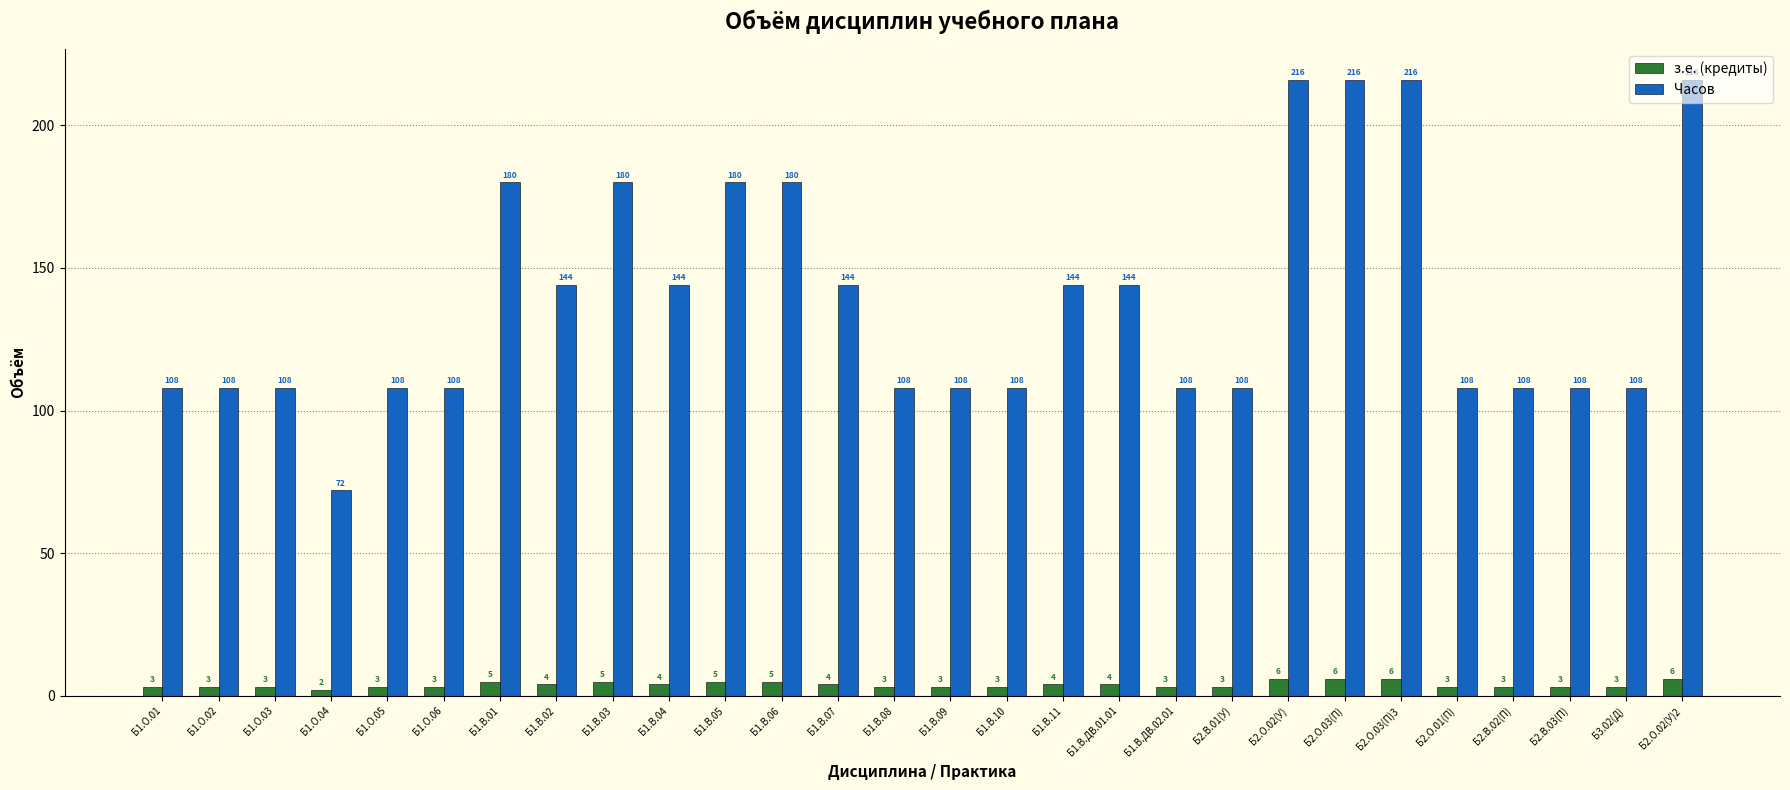

What are all the series names shown in the legend?

з.е. (кредиты), Часов